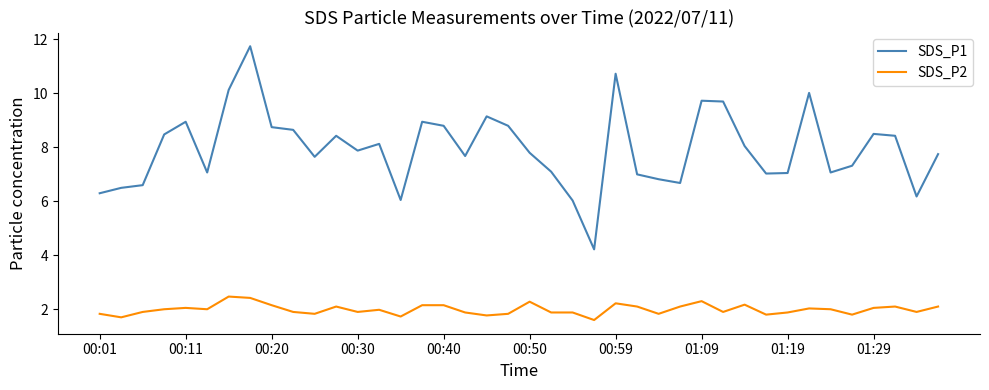

What is the maximum value for SDS_P1?

11.8